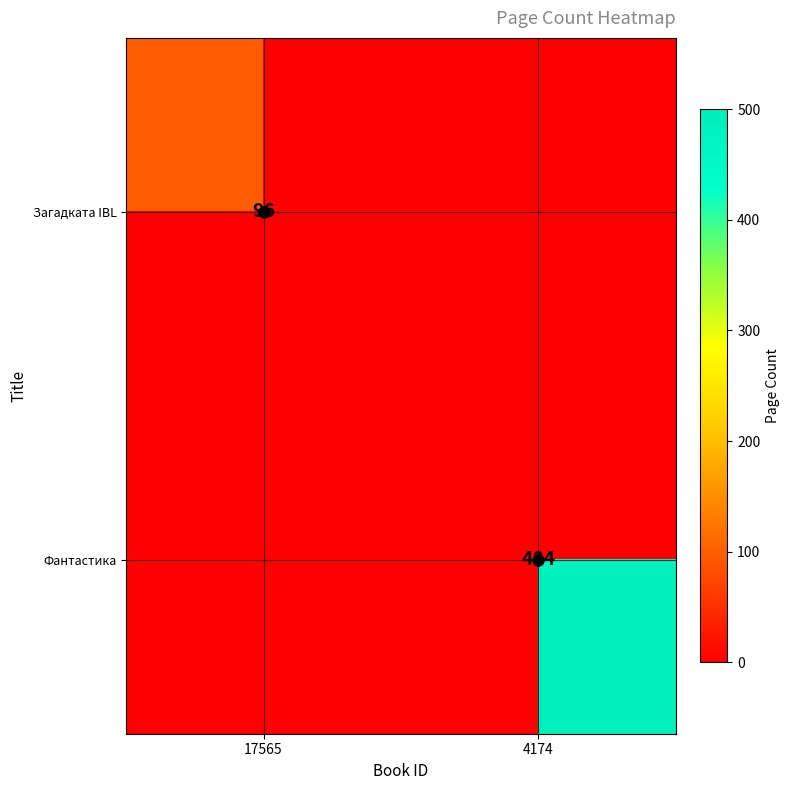

At which label does Загадката IBL reach its peak?

17565